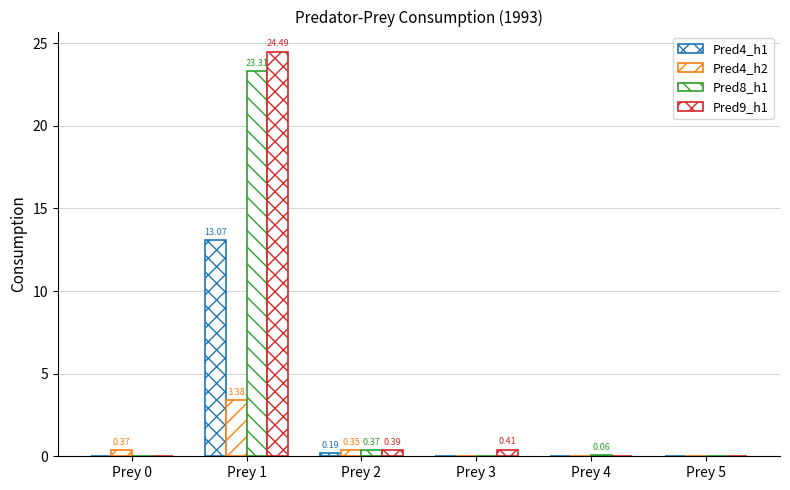

Which series has the largest range (max minus min)?

Pred9_h1